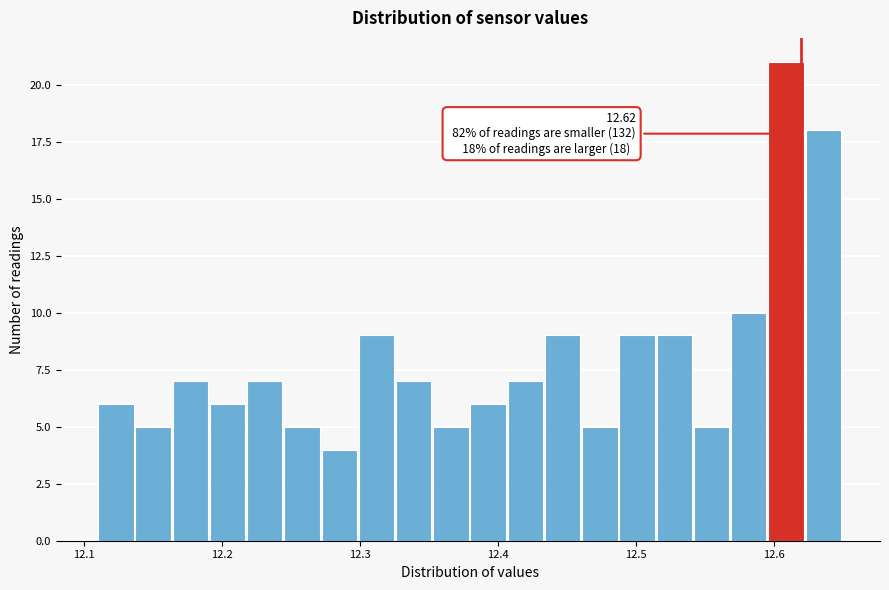

Read against the x-axis, roughly where is the centre of the tallest bar?

12.61